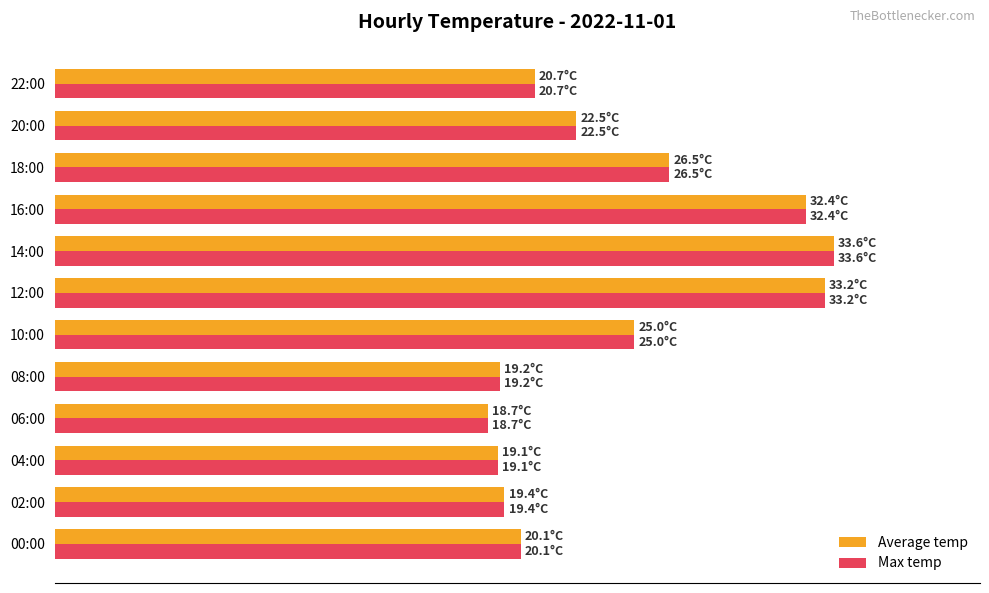

What is the highest value of the Max temp series?

96.8